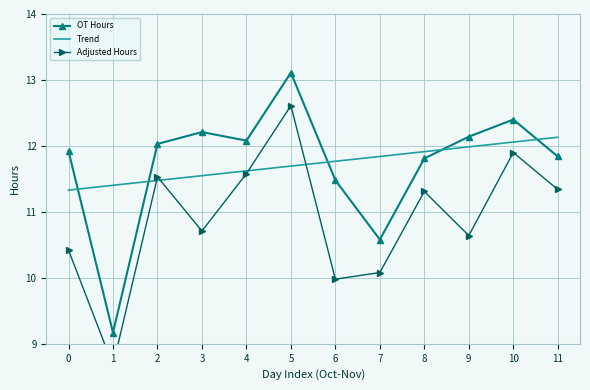

How many interior local peaks does the OT Hours series have?

3